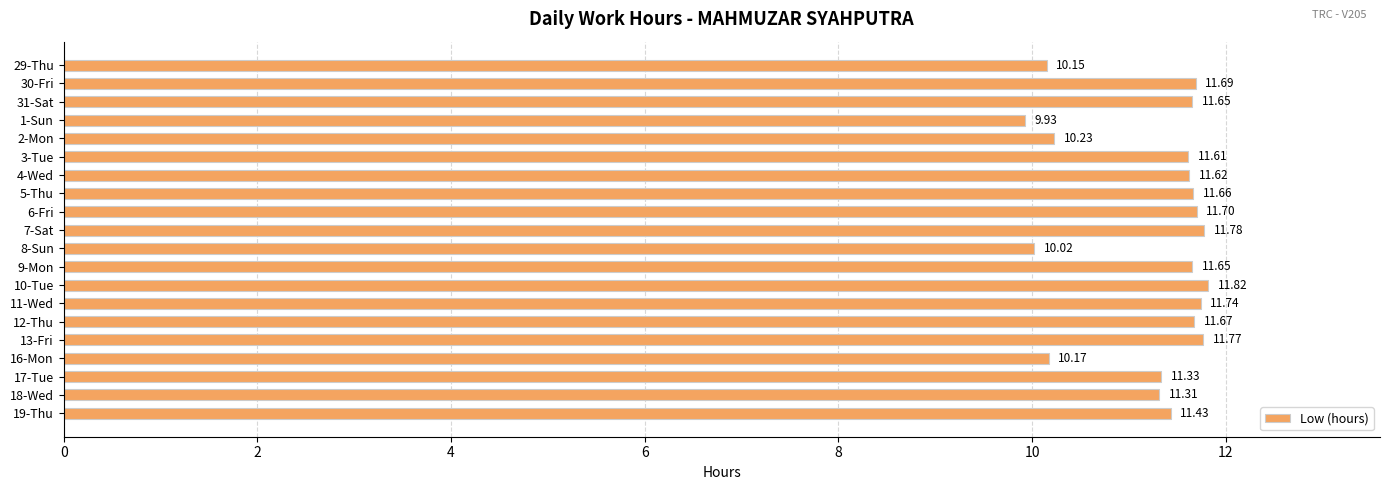

What is the average value?

11.2